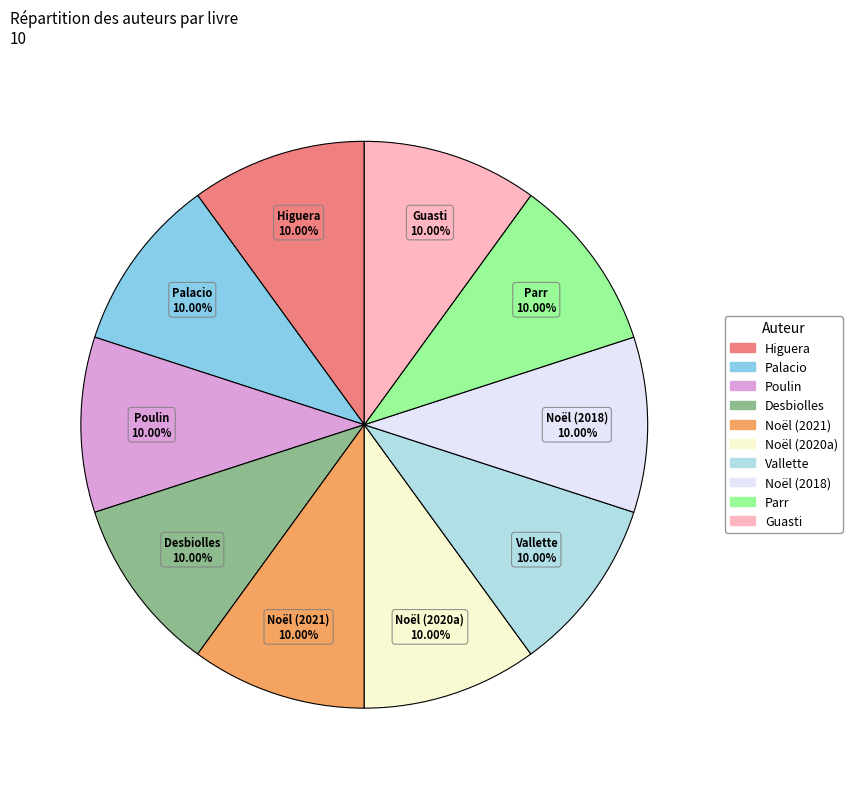

Is the sum of Higuera and Noël (2018) greater than half?

No